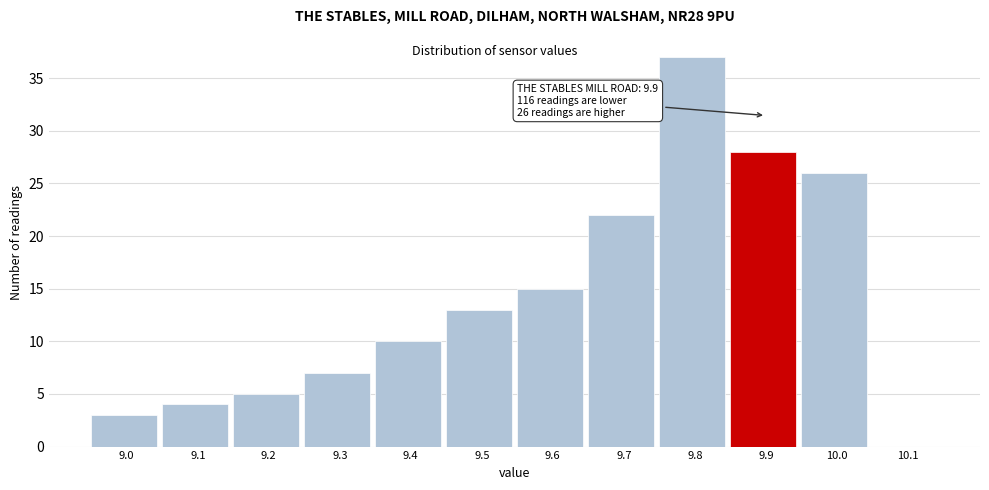

Over which range of the x-axis is the bar tallest?

9.75 to 9.85